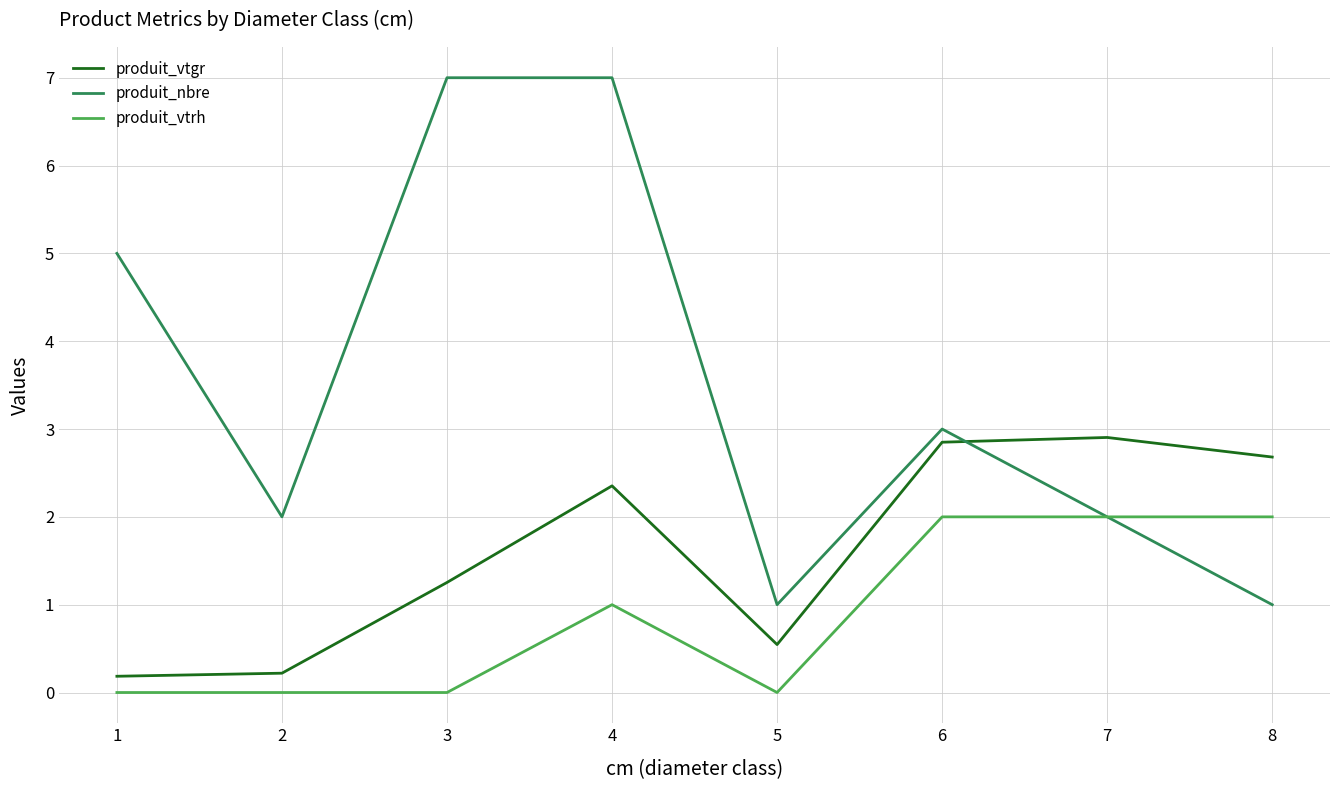

At 1, list the series in order from smallest to largest.

produit_vtrh, produit_vtgr, produit_nbre